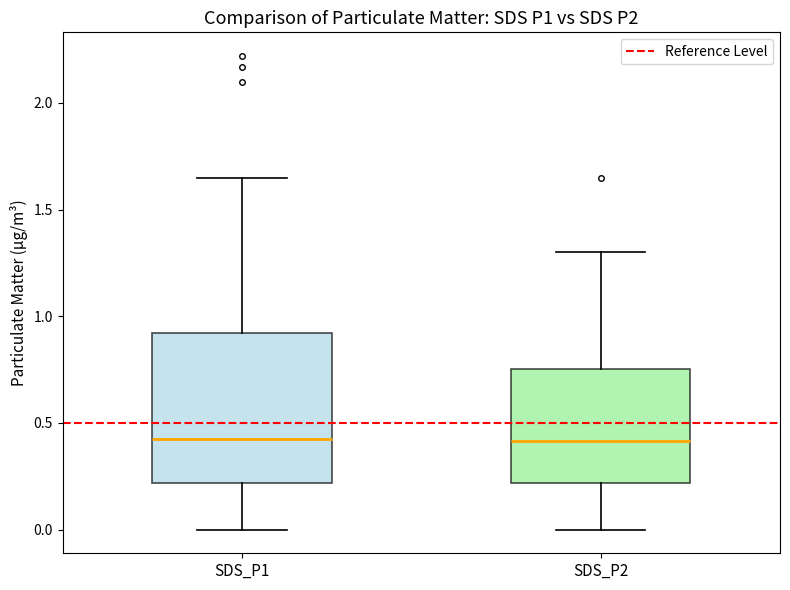

Where is the upper edge of the box for SDS_P1 on the y-axis? The values are not printed on the chart, so give them approximately, as read against the axis.

0.90